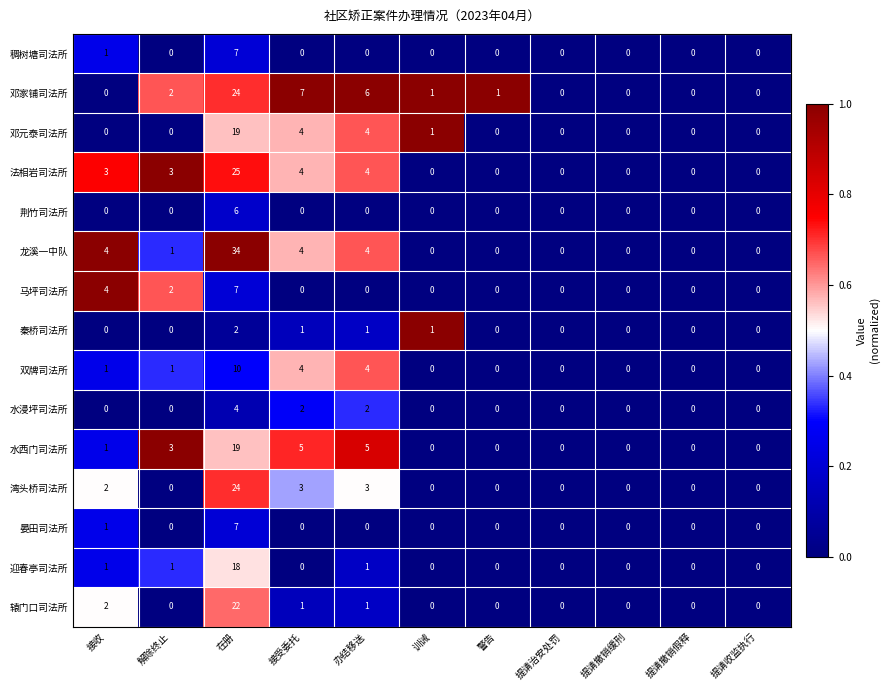

What is the maximum value shown in the chart?

34